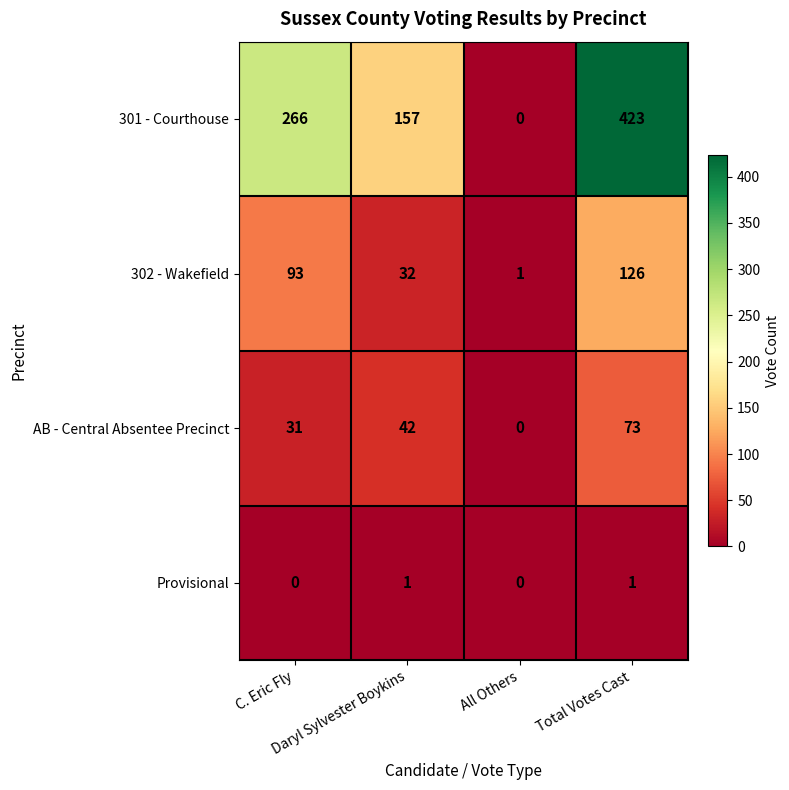

At Daryl Sylvester Boykins, list the series in order from smallest to largest.

Provisional, 302 - Wakefield, AB - Central Absentee Precinct, 301 - Courthouse